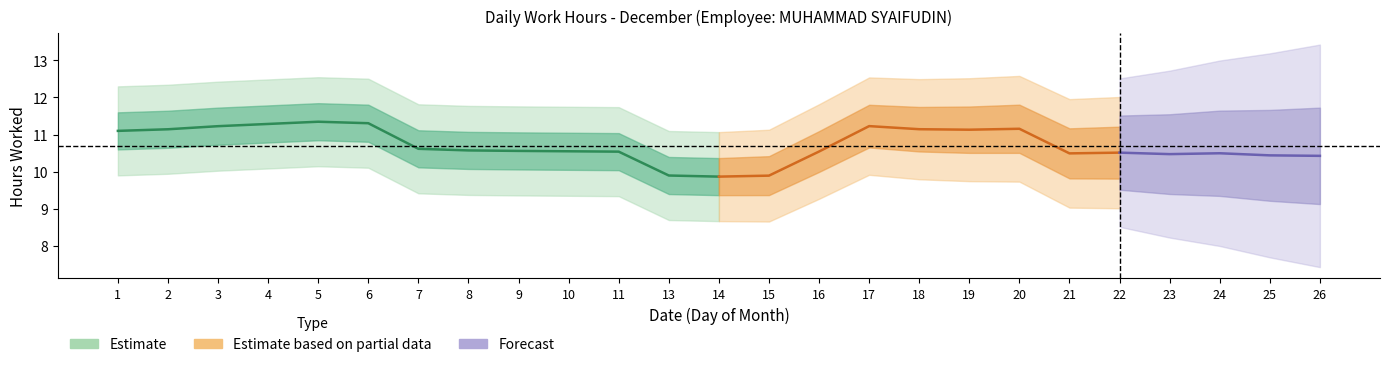

Is it true that the value at 19 is 7.1?

False